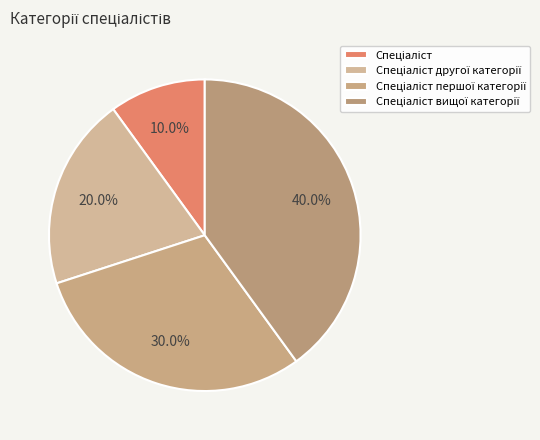

Does any single category account for the majority?

No